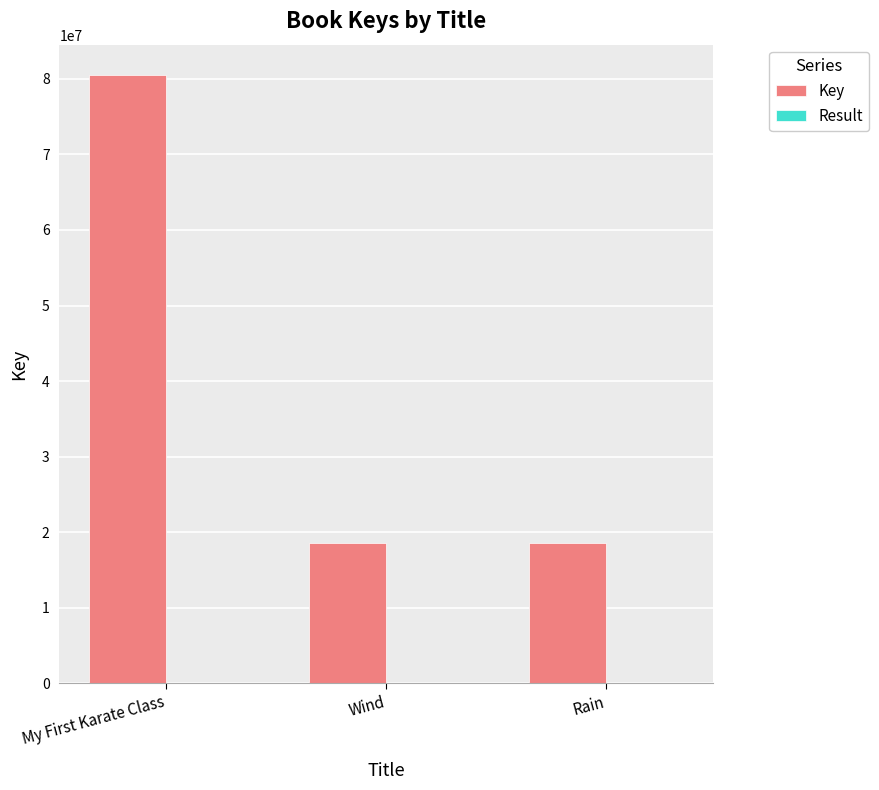

True or false: Key has a value of 20173102 at My First Karate Class.

False